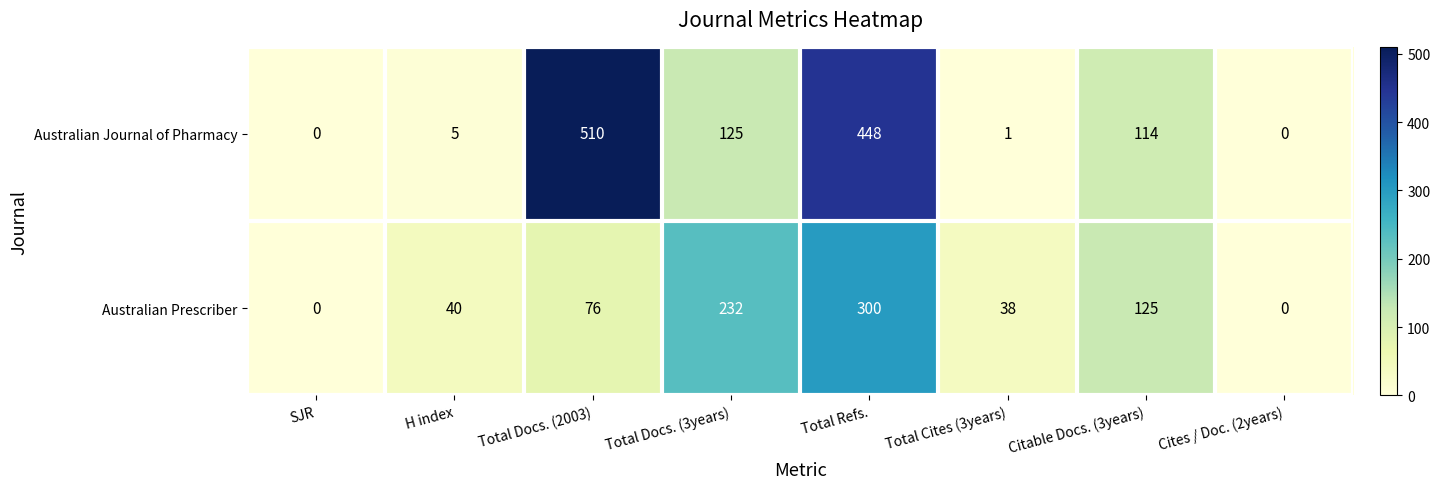

Where is Australian Journal of Pharmacy nearest to the value 255?

Total Docs. (3years)